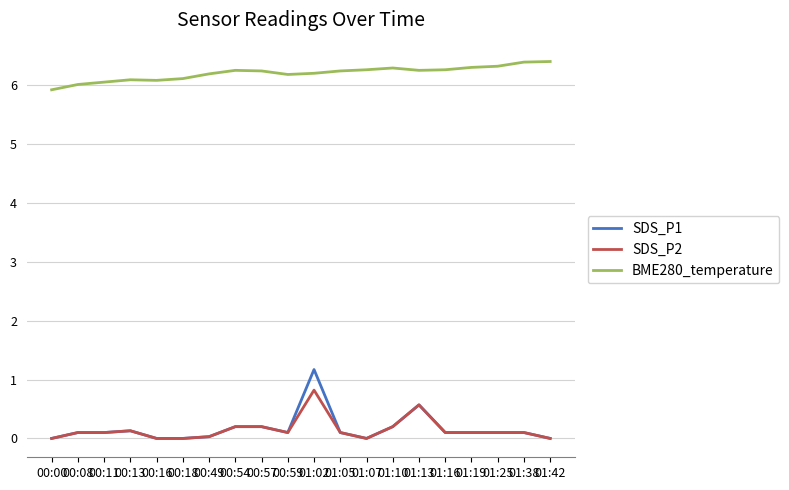

What are all the series names shown in the legend?

SDS_P1, SDS_P2, BME280_temperature